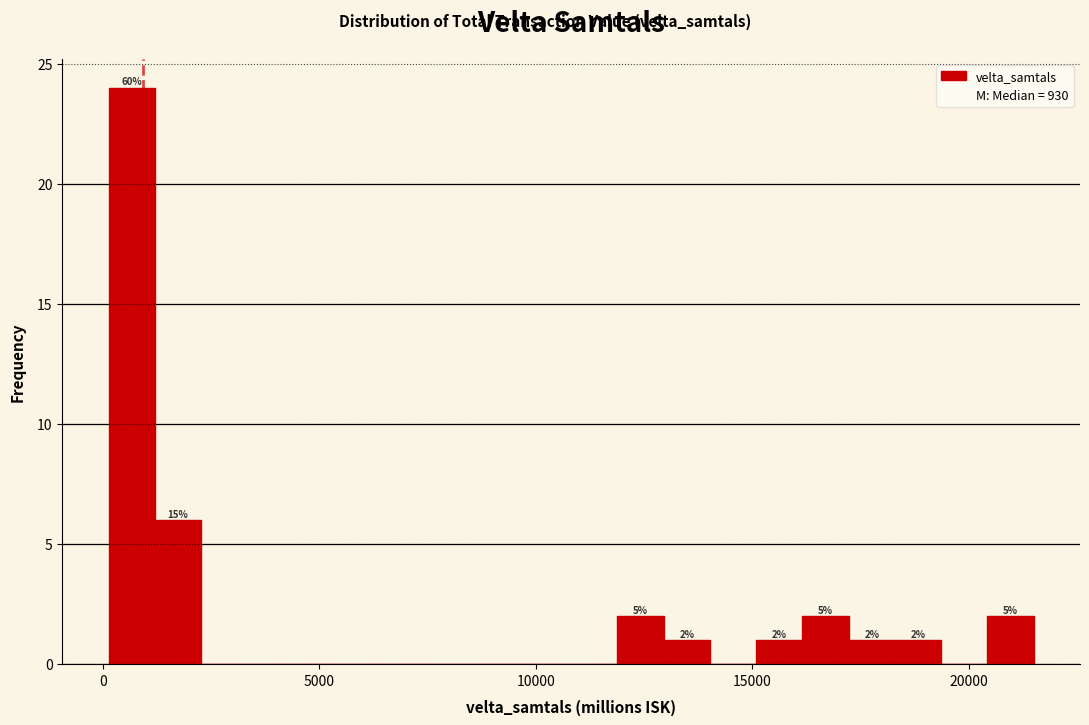

Around what value on the x-axis is the tallest bar? Give the approximate position of its centre, as read against the axis.

500